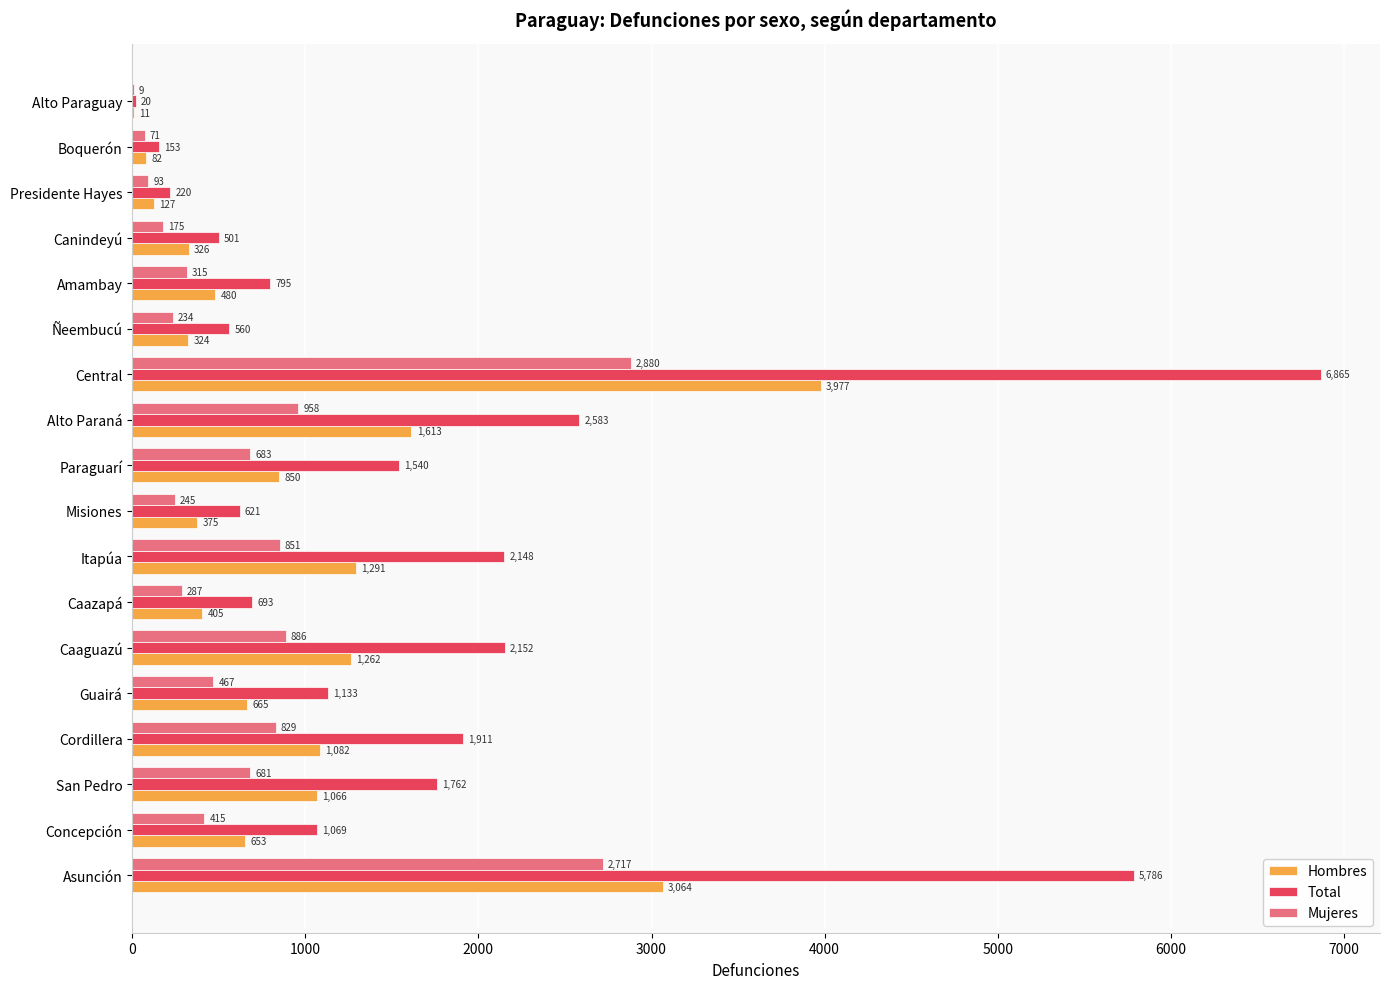

The Total series shows 784 at Guairá. True or false?

False